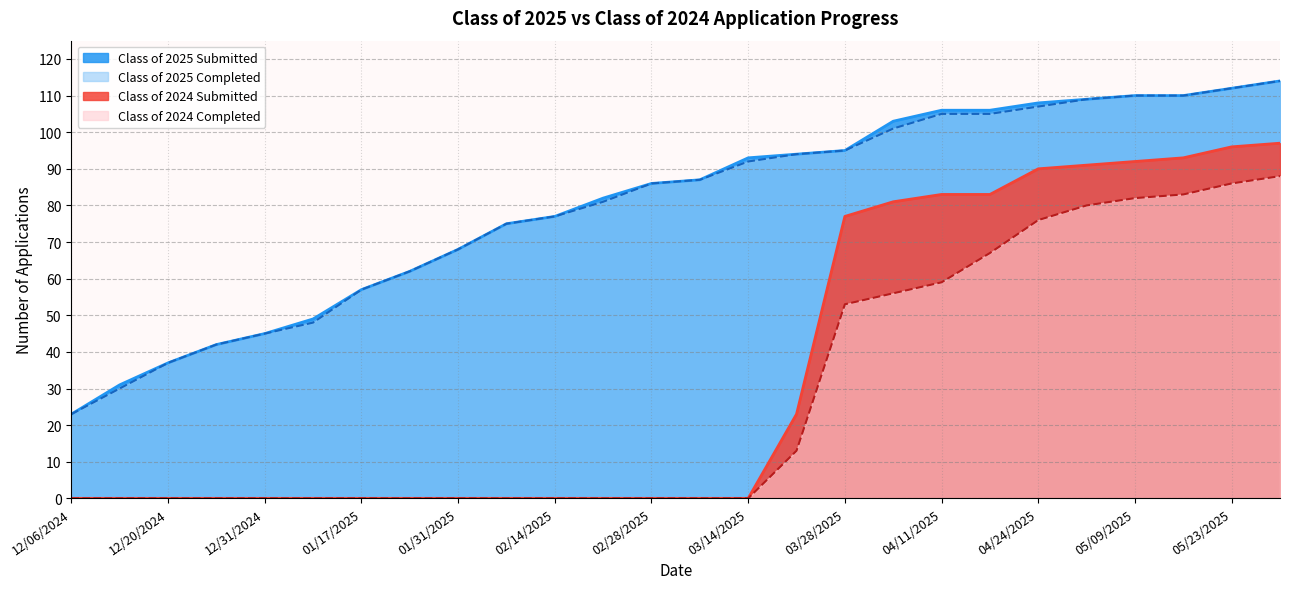

How many lines are shown in the chart?

4